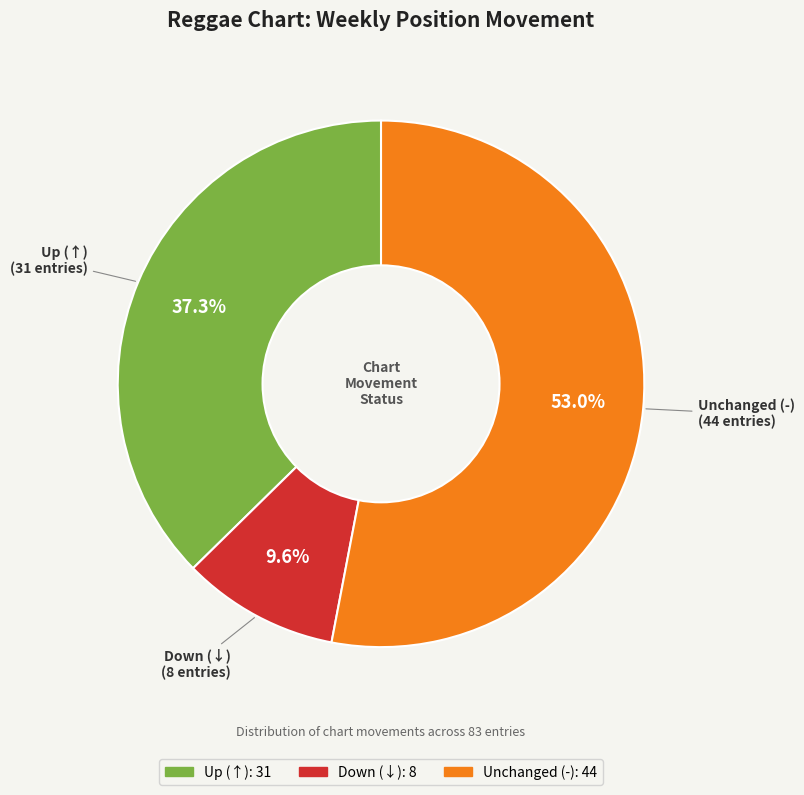

Is there any slice that represents more than half of the pie?

Yes